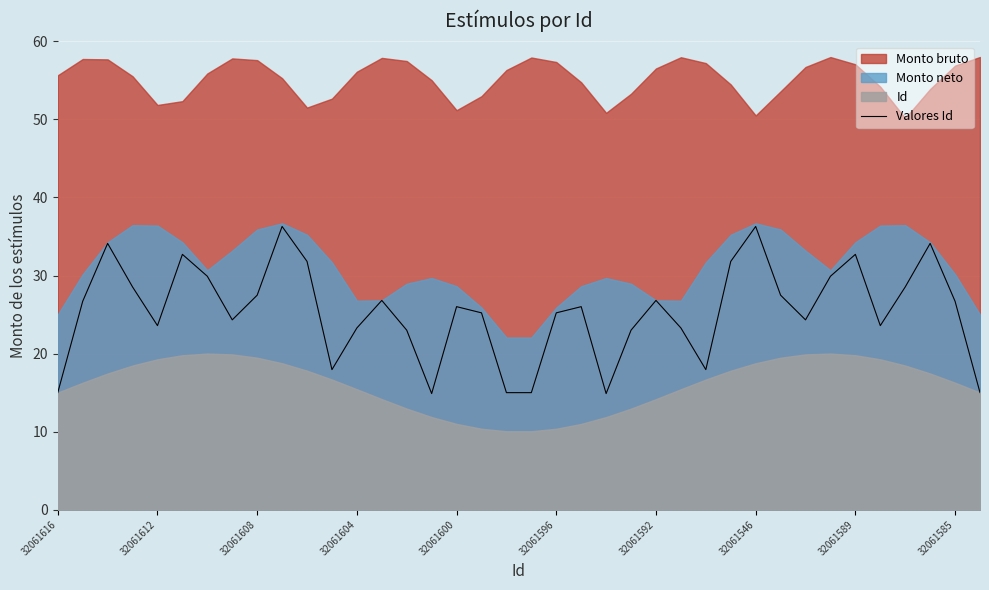

What is the highest value of the Valores Id series?

36.3